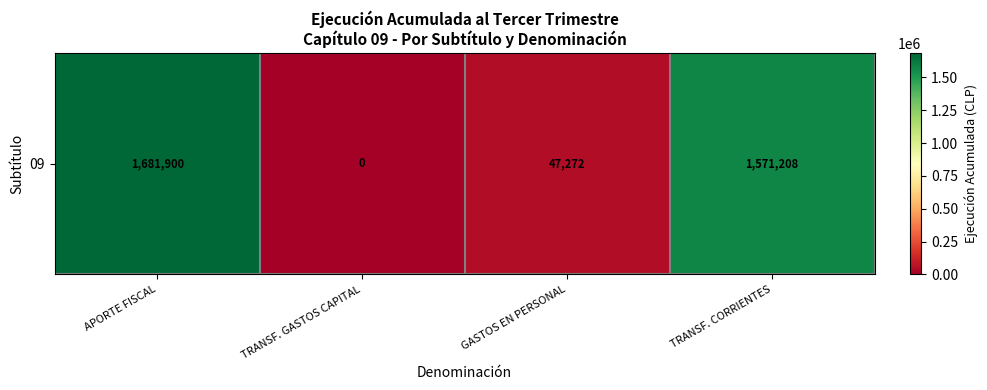

Rank the categories by value from lowest to highest.

TRANSF. GASTOS CAPITAL, GASTOS EN PERSONAL, TRANSF. CORRIENTES, APORTE FISCAL